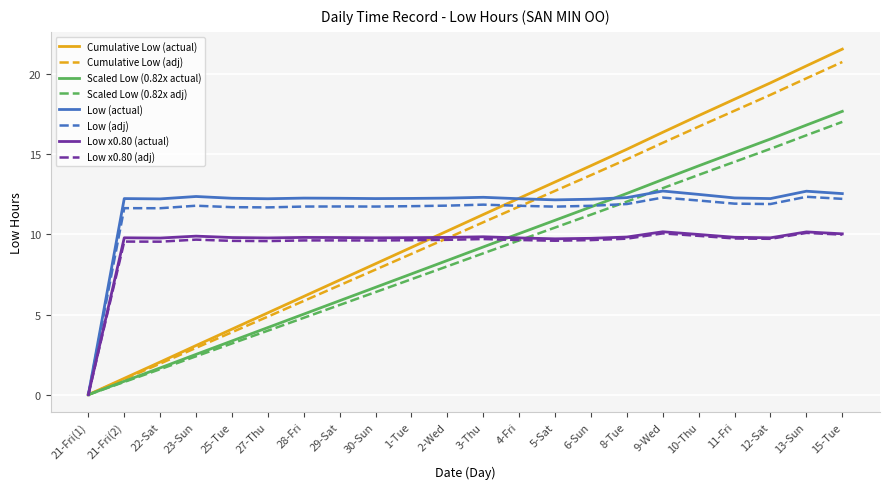

What is the spread (max minus min) of values at 8-Tue?

5.6